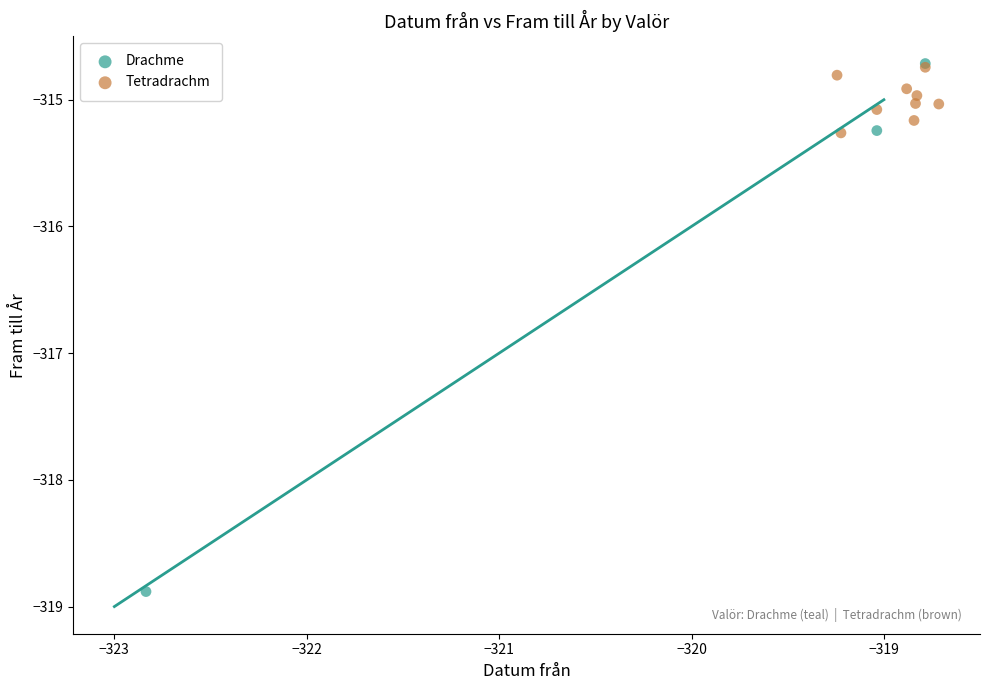

Which series reaches the minimum Y coordinate?

Drachme